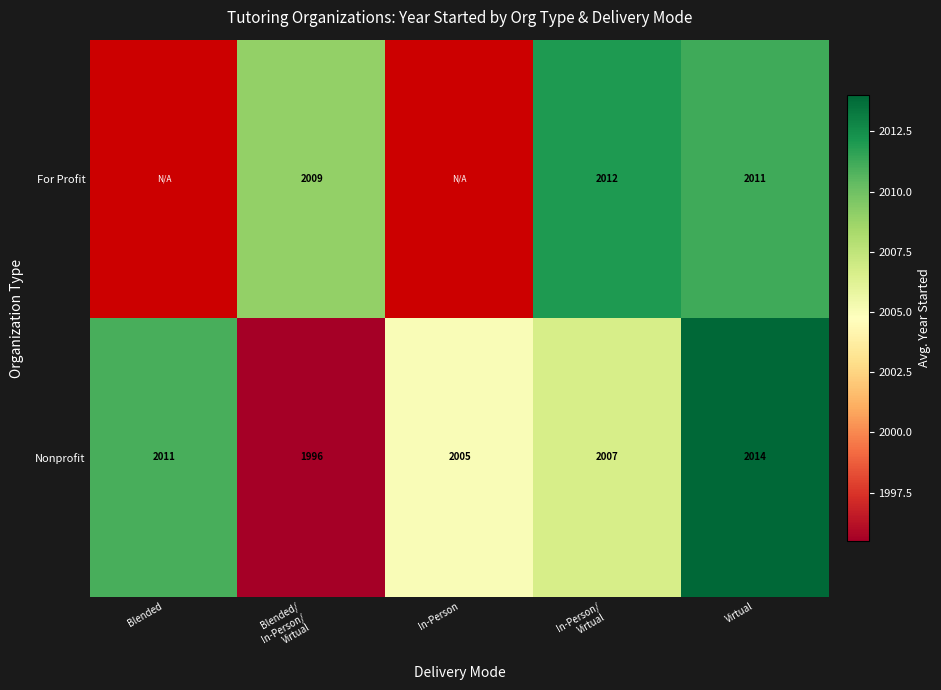

What is the sum of all Nonprofit values?

10033